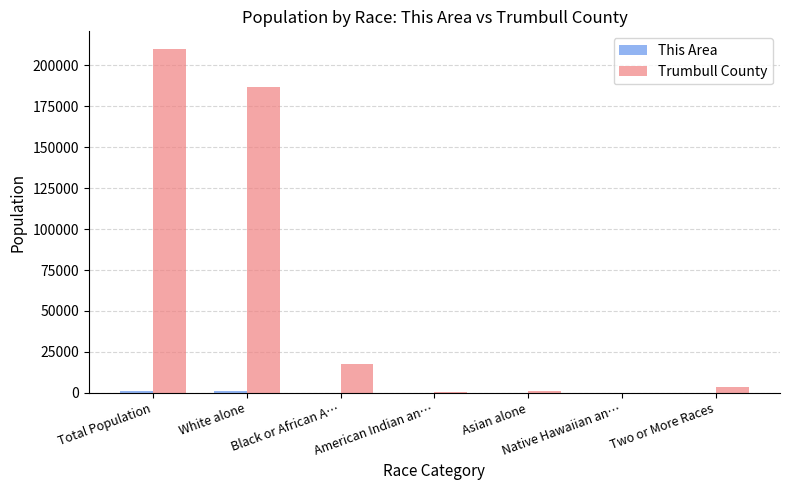

What is the sum of all Trumbull County values?

419953